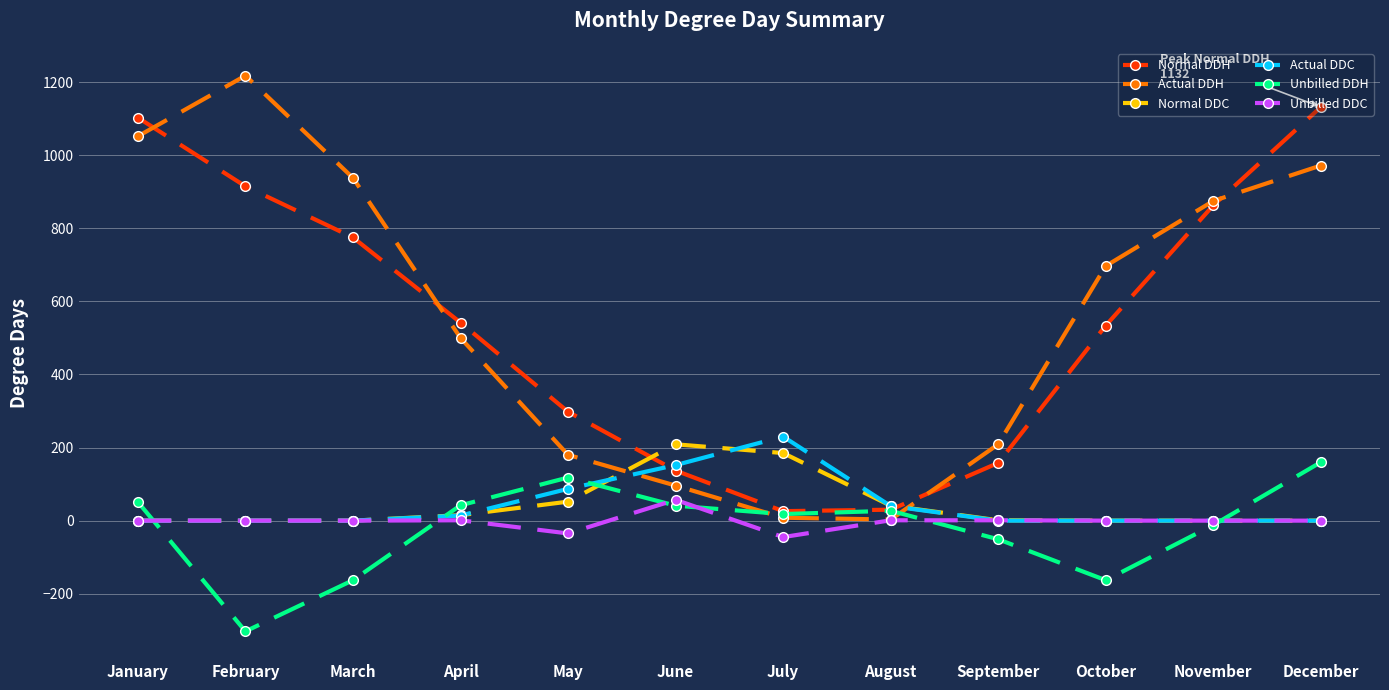

What value does the Actual DDH series have at March, to the nearest 50?

950